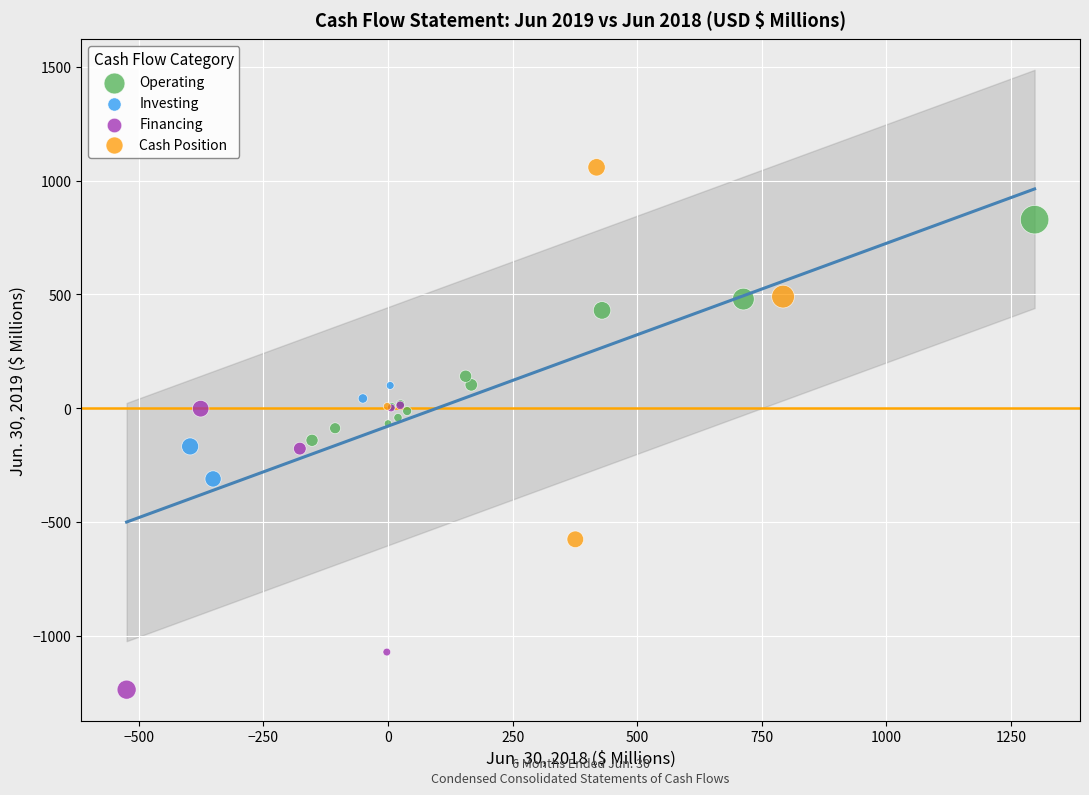

Which series has the widest spread of Y values?

Cash Position